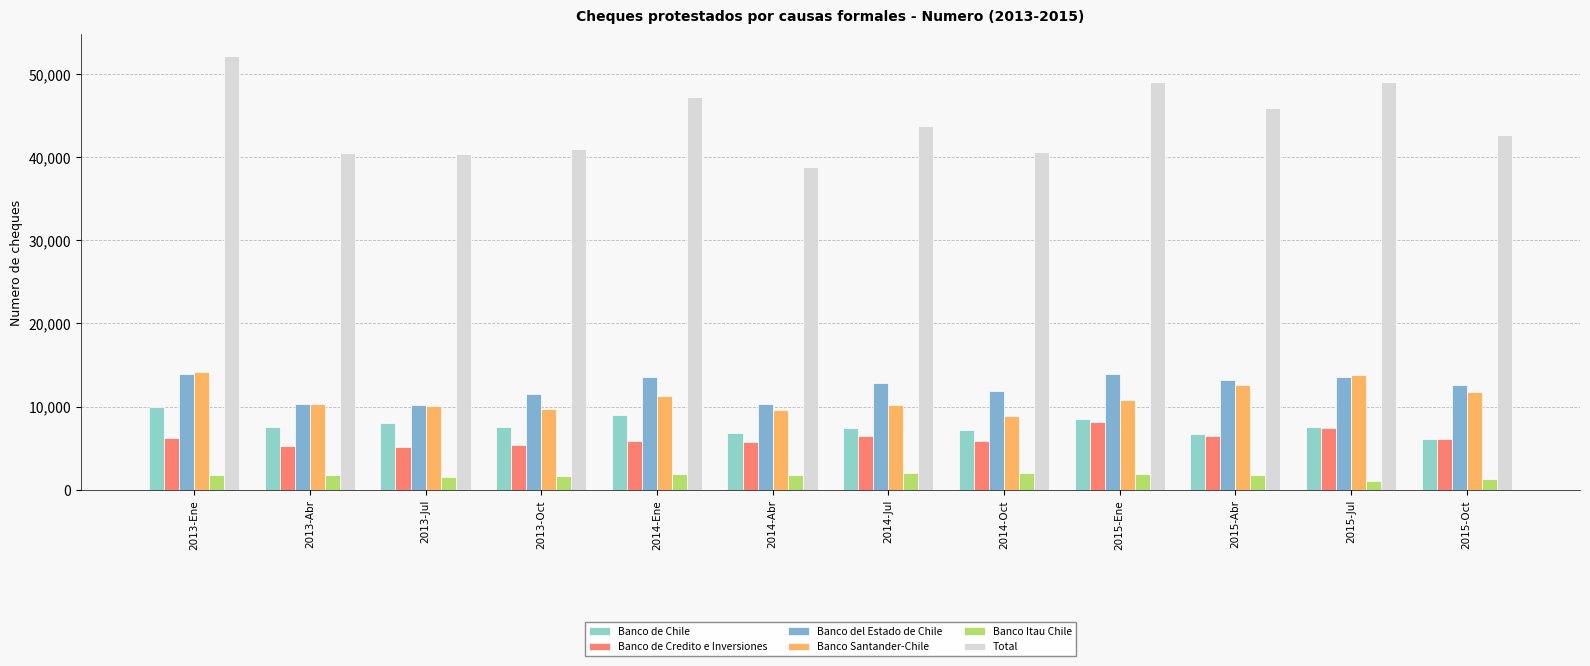

Count the number of categories in the chart.

12